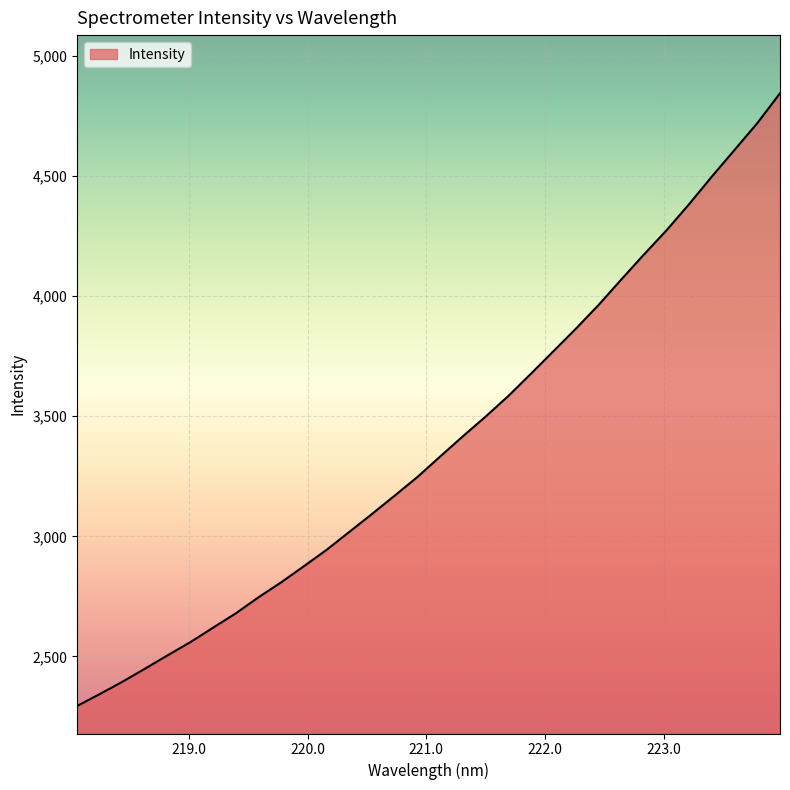

How many values are below 3332?

16